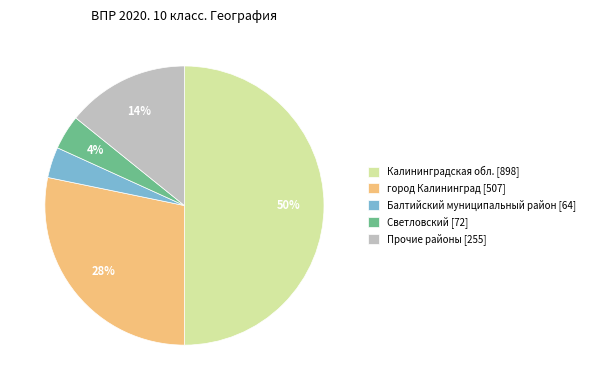

To the nearest percent, what percentage of the pie is Светловский [72]?

4%